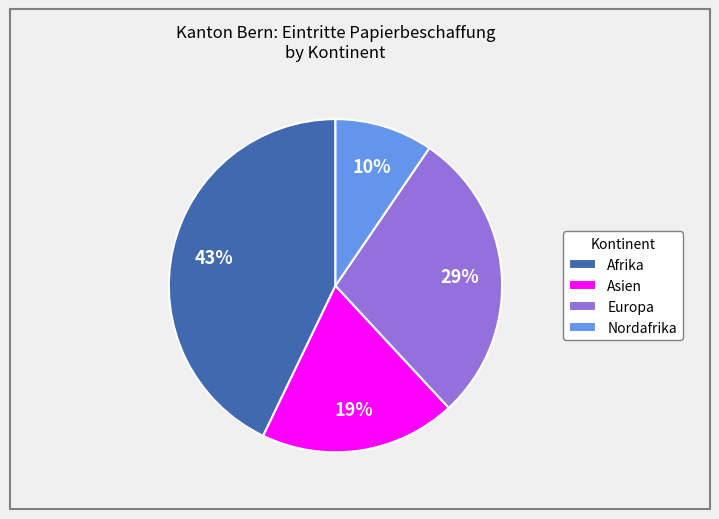

Count the number of slices in the pie.

4